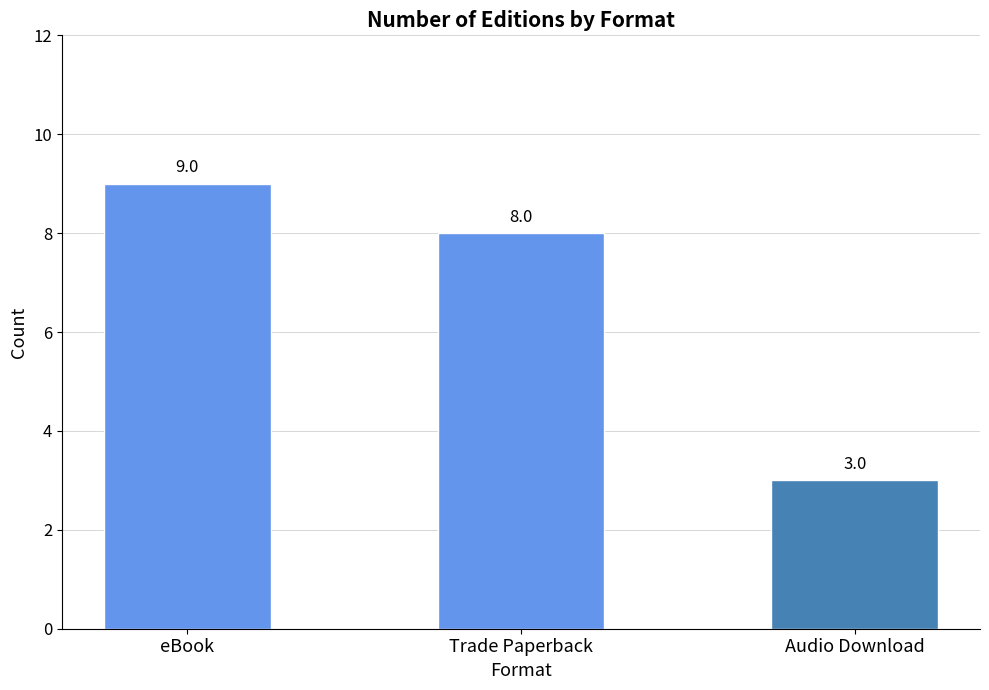

What is the value of the 3rd bar from the left?

3